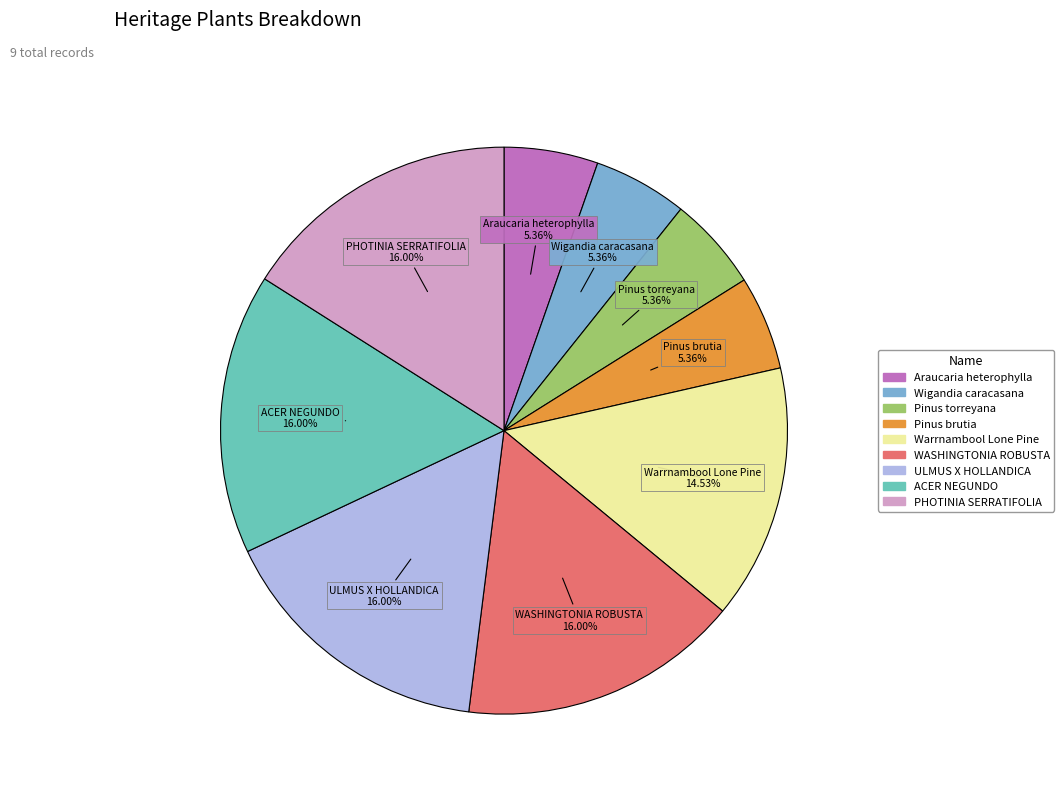

To the nearest percent, what portion does Pinus torreyana represent?

5%